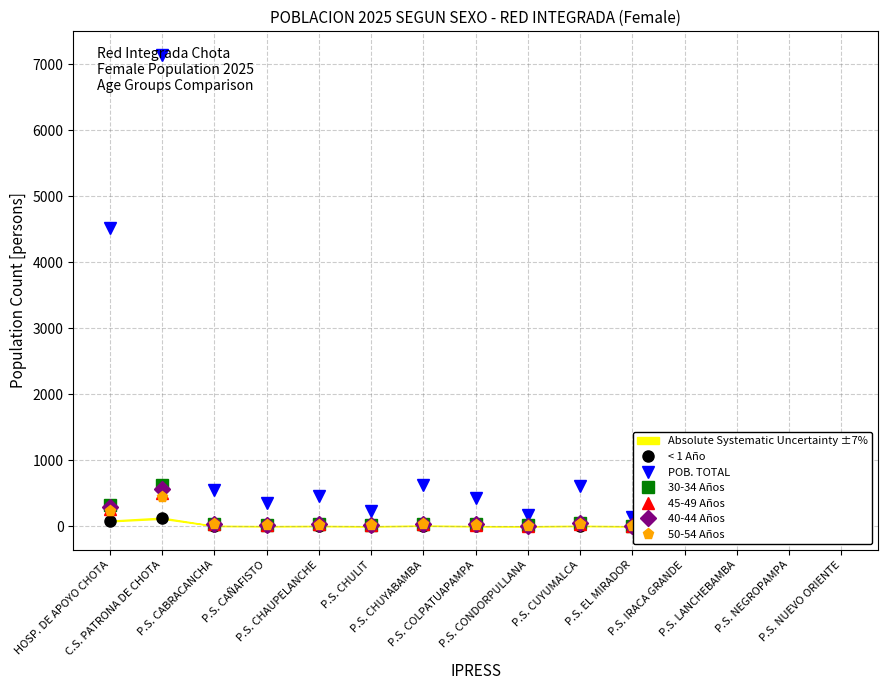

Is the value of 40-44 Años at P.S. CHAUPELANCHE greater than the value of < 1 Año at P.S. CHAUPELANCHE?

Yes